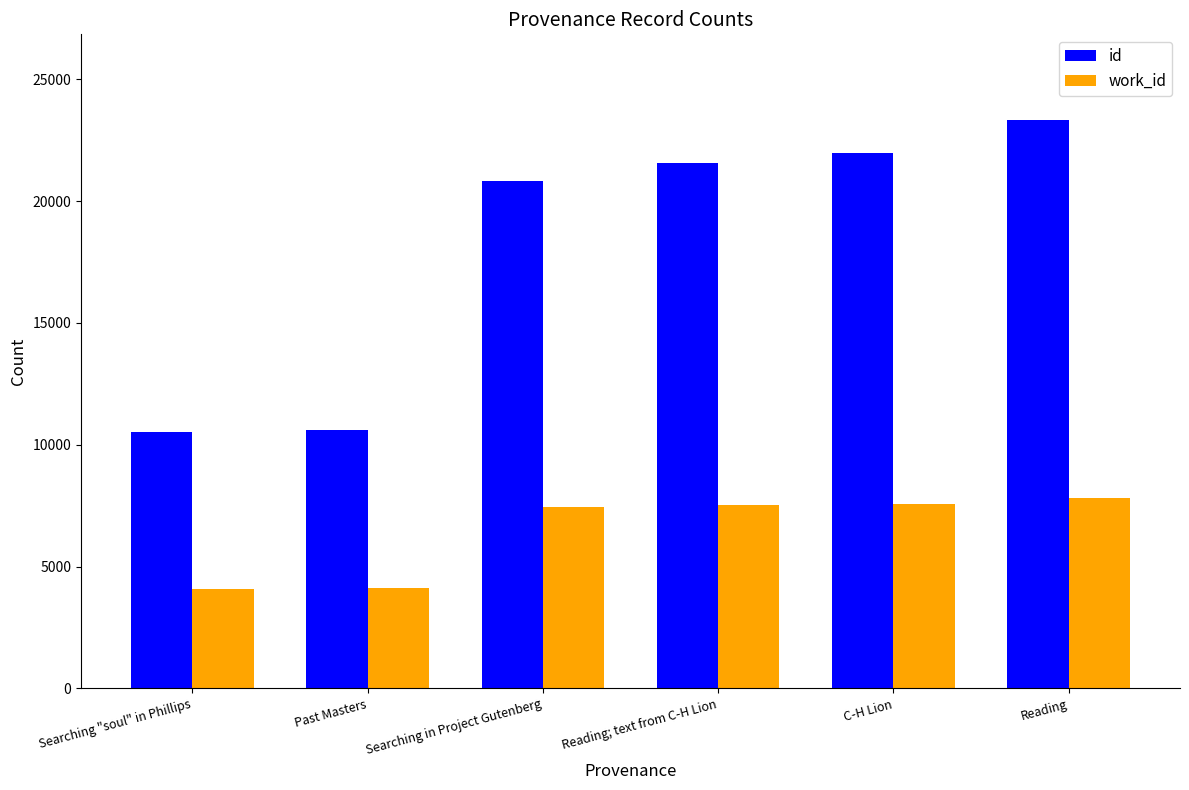

What is the lowest value of the work_id series?

4086